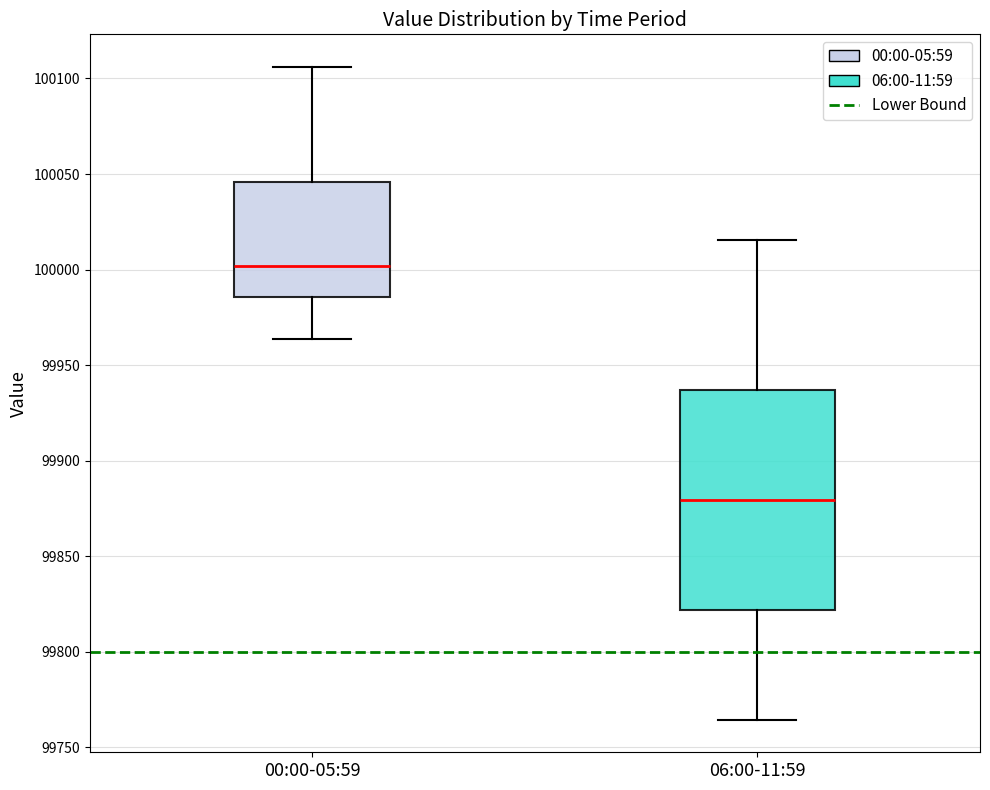

Reading left to right, transcribe this box plot: for each box, give where its median line is, the range the box spans, and where its two whiskers end, as read against the y-axis. The values are not printed on the chart, so give them approximately, as read against the axis.

00:00-05:59: median 100000, box 99985 to 100045, whiskers 99965 to 100105
06:00-11:59: median 99880, box 99820 to 99935, whiskers 99765 to 100015